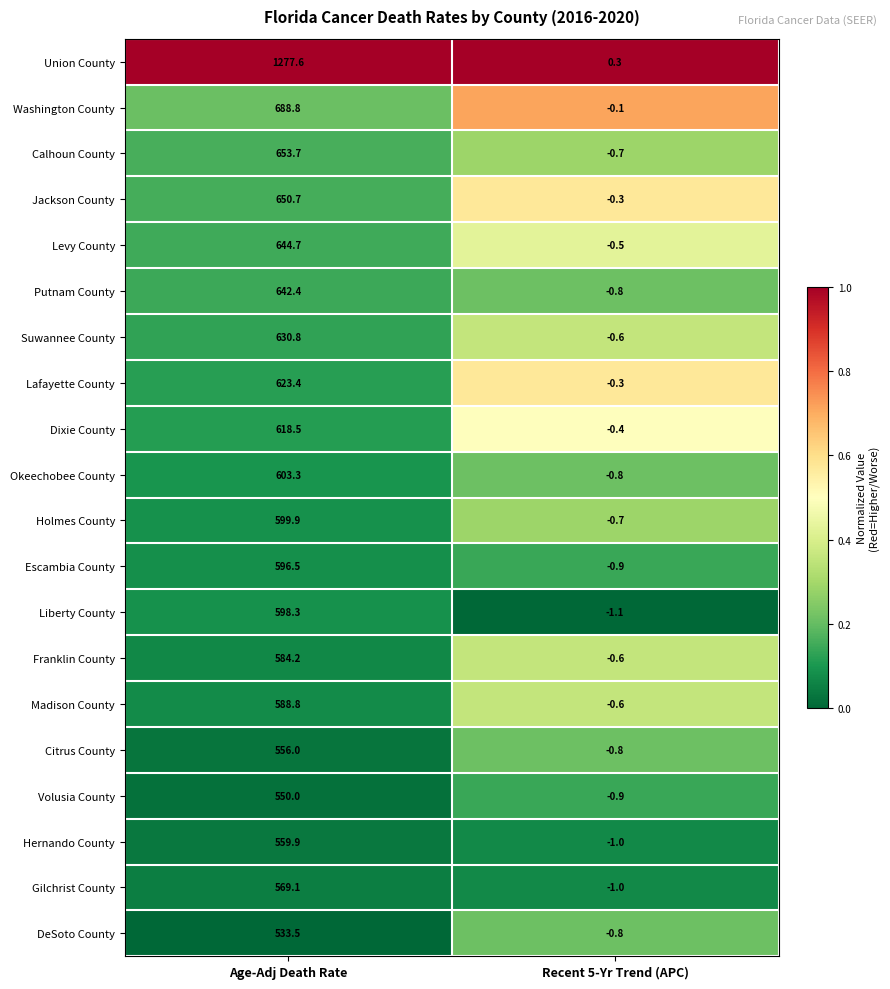

What is the difference between the Madison County values at Recent 5-Yr Trend (APC) and Age-Adj Death Rate?

589.4